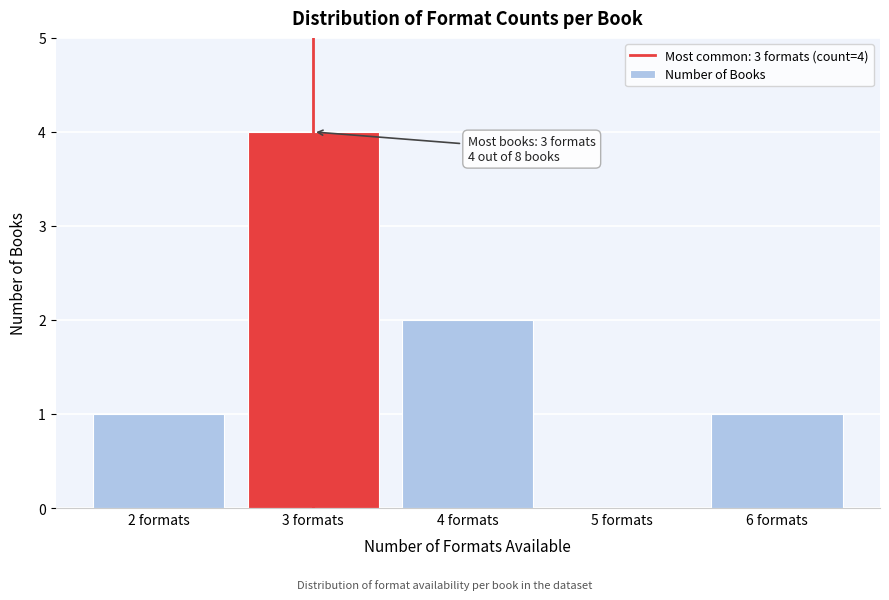

Reading left to right, extract all data points from this chart.

2 formats=1	3 formats=4	4 formats=2	5 formats=0	6 formats=1